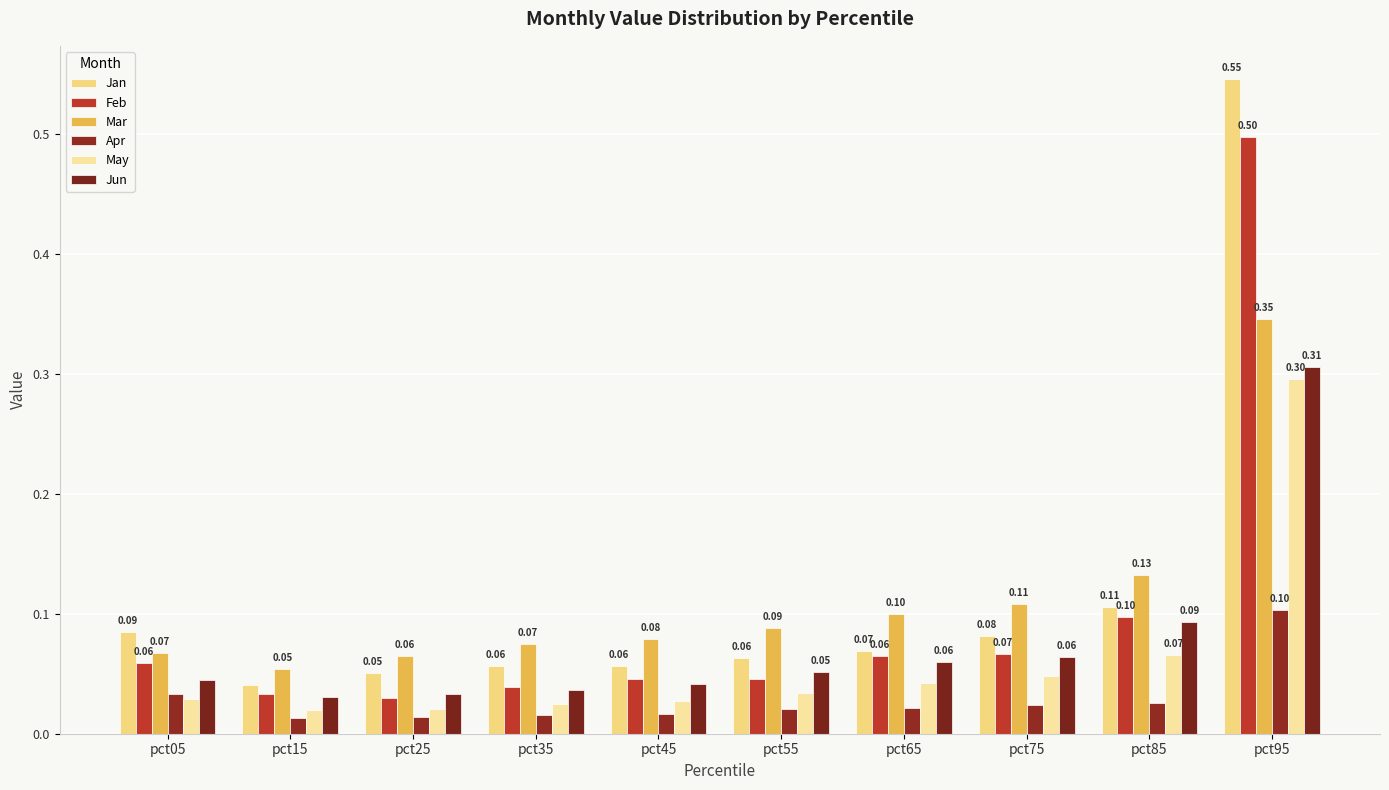

How many distinct data groups are displayed?

6